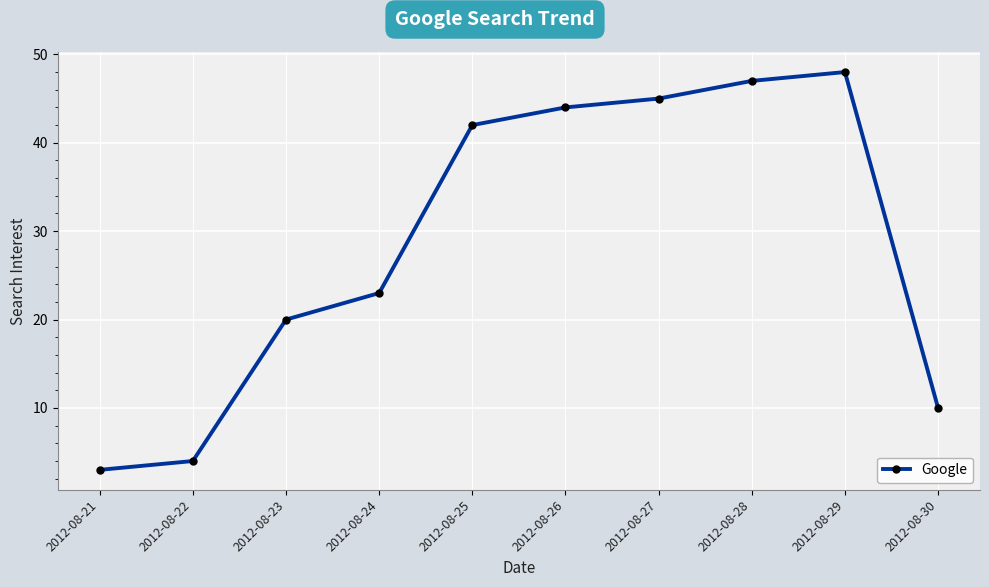

Reading right to left, list all the values displayed in this chart.

10	48	47	45	44	42	23	20	4	3